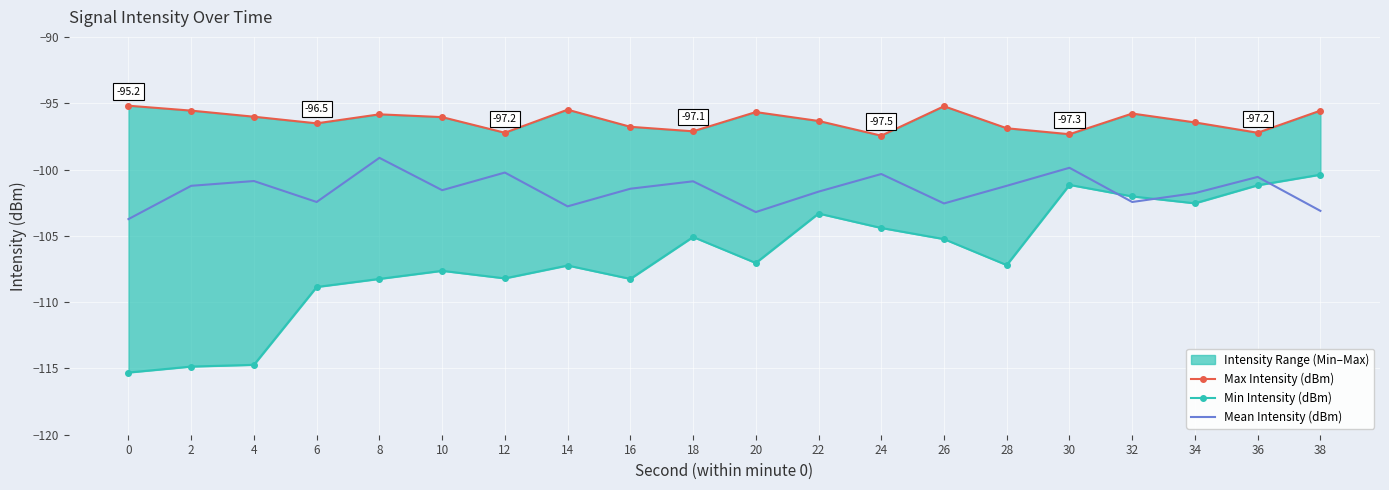

Reading left to right, list all the values displayed in this chart.

Max Intensity (dBm): -95.2	-95.6	-96.0	-96.5	-95.8	-96.0	-97.2	-95.5	-96.8	-97.1	-95.7	-96.3	-97.5	-95.2	-96.9	-97.3	-95.8	-96.5	-97.2	-95.6
Min Intensity (dBm): -115.3	-114.9	-114.7	-108.9	-108.2	-107.6	-108.2	-107.2	-108.2	-105.1	-107.0	-103.3	-104.4	-105.2	-107.2	-101.2	-102.0	-102.5	-101.2	-100.4
Mean Intensity (dBm): -103.7	-101.2	-100.9	-102.5	-99.1	-101.6	-100.2	-102.8	-101.5	-100.9	-103.2	-101.7	-100.3	-102.6	-101.2	-99.9	-102.5	-101.8	-100.6	-103.1